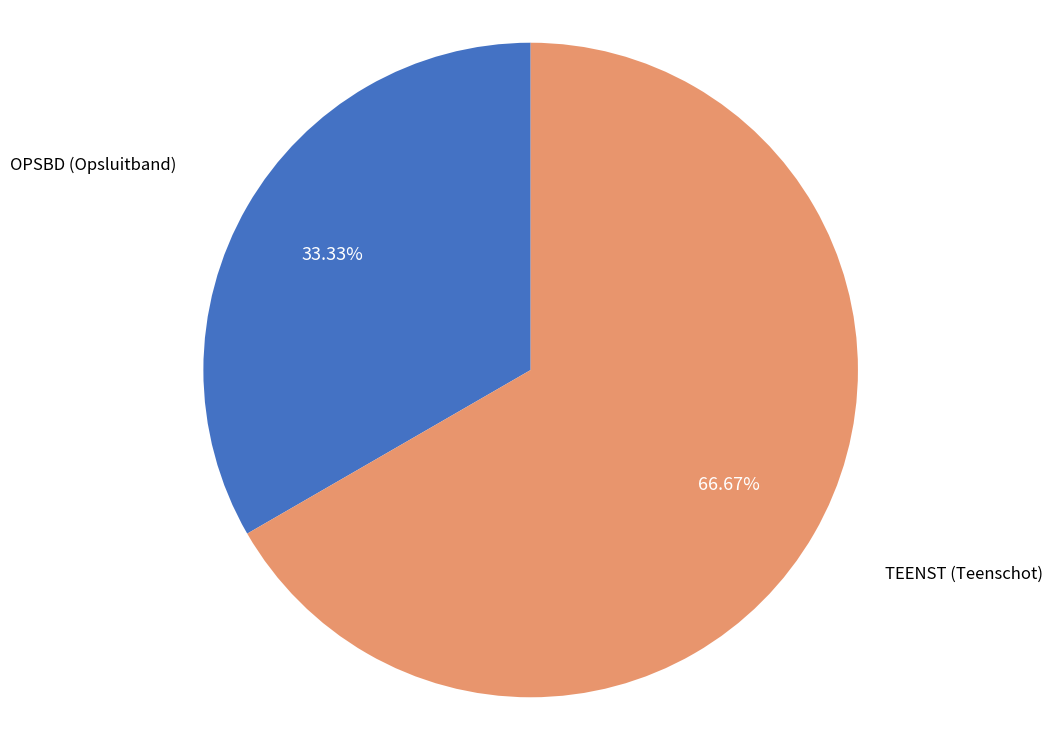

Is there any slice that represents more than half of the pie?

Yes